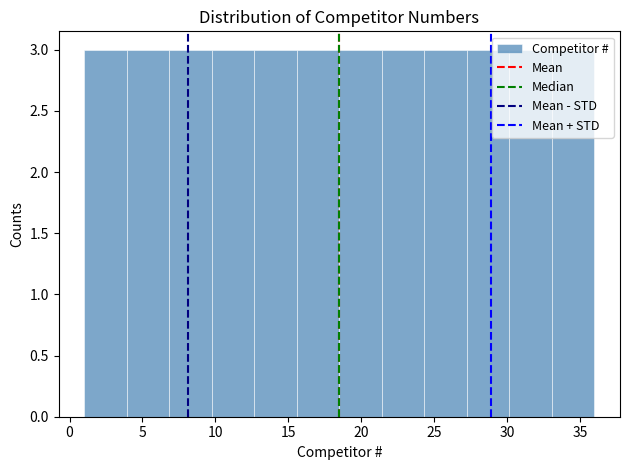

Reading left to right, list every bar in this chart as the range it spans on the x-axis followed by its height. Neither the bar edges nor the heights are printed on the chart, so give them approximately, as read against the axes.

1.0 to 4.0: 3
4.0 to 7.0: 3
7.0 to 10.0: 3
10.0 to 12.5: 3
12.5 to 15.5: 3
15.5 to 18.5: 3
18.5 to 21.5: 3
21.5 to 24.5: 3
24.5 to 27.5: 3
27.5 to 30.0: 3
30.0 to 33.0: 3
33.0 to 36.0: 3